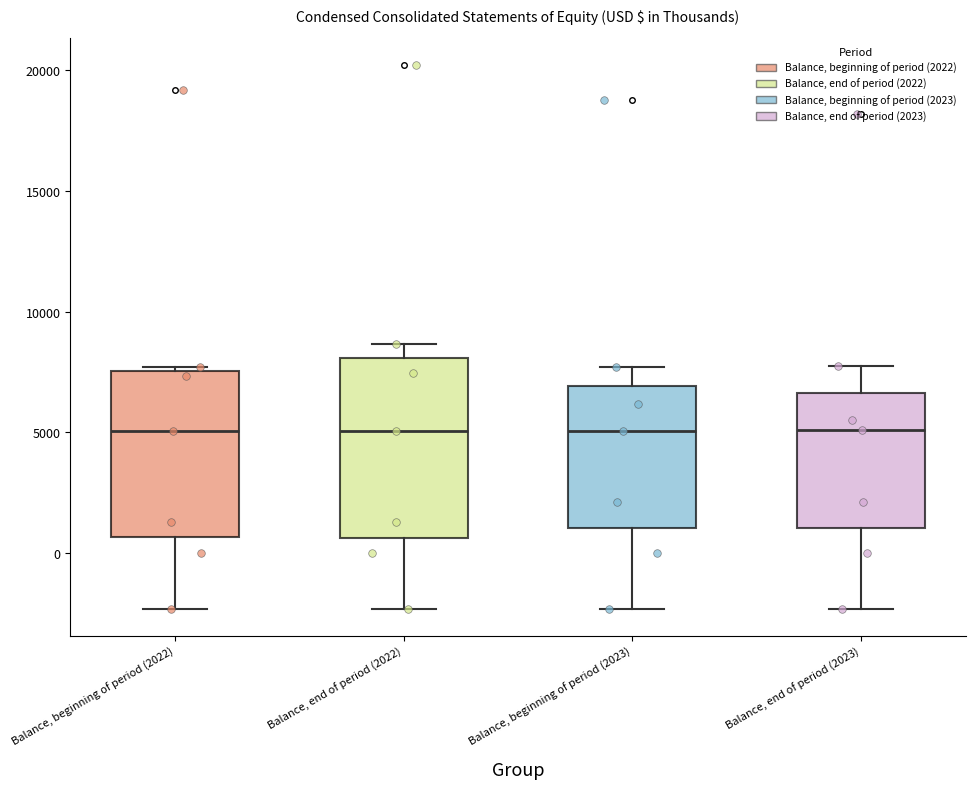

Reading left to right, transcribe this box plot: for each box, give where its median line is, the range the box spans, and where its two whiskers end, as read against the y-axis. The values are not printed on the chart, so give them approximately, as read against the axis.

Balance, beginning of period (2022): median 5000, box 500 to 7500, whiskers -2500 to 7500 (just above the box's upper edge)
Balance, end of period (2022): median 5000, box 500 to 8000, whiskers -2500 to 8500
Balance, beginning of period (2023): median 5000, box 1000 to 7000, whiskers -2500 to 7500
Balance, end of period (2023): median 5000, box 1000 to 6500, whiskers -2500 to 7500